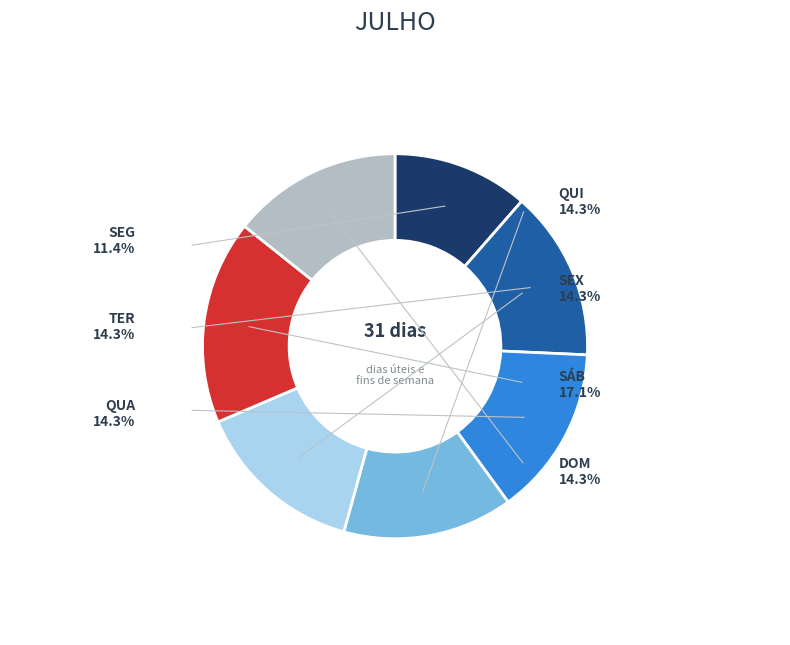

How many segments does this pie chart have?

7